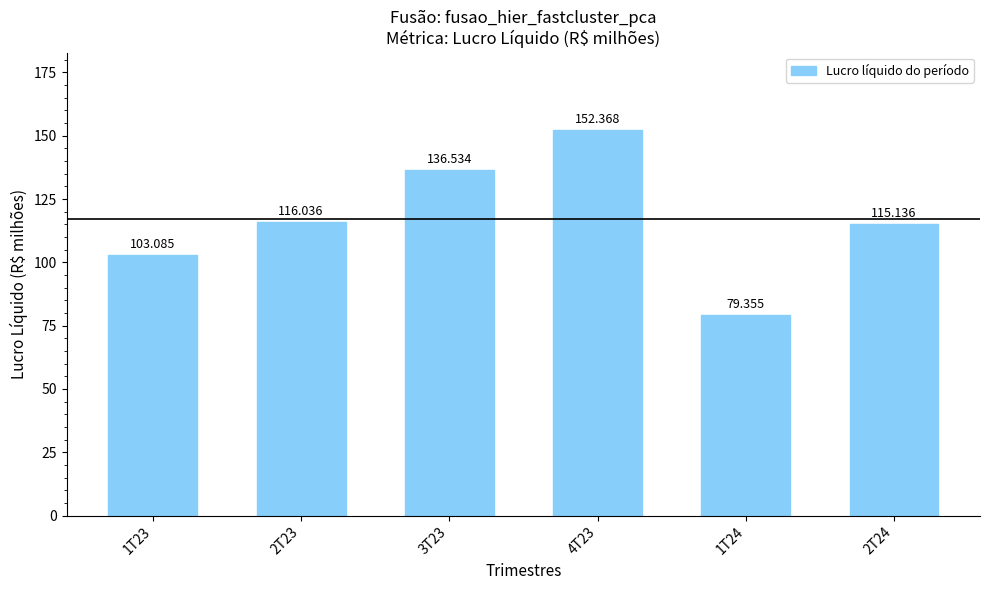

At which label is the value closest to 115?

2T24